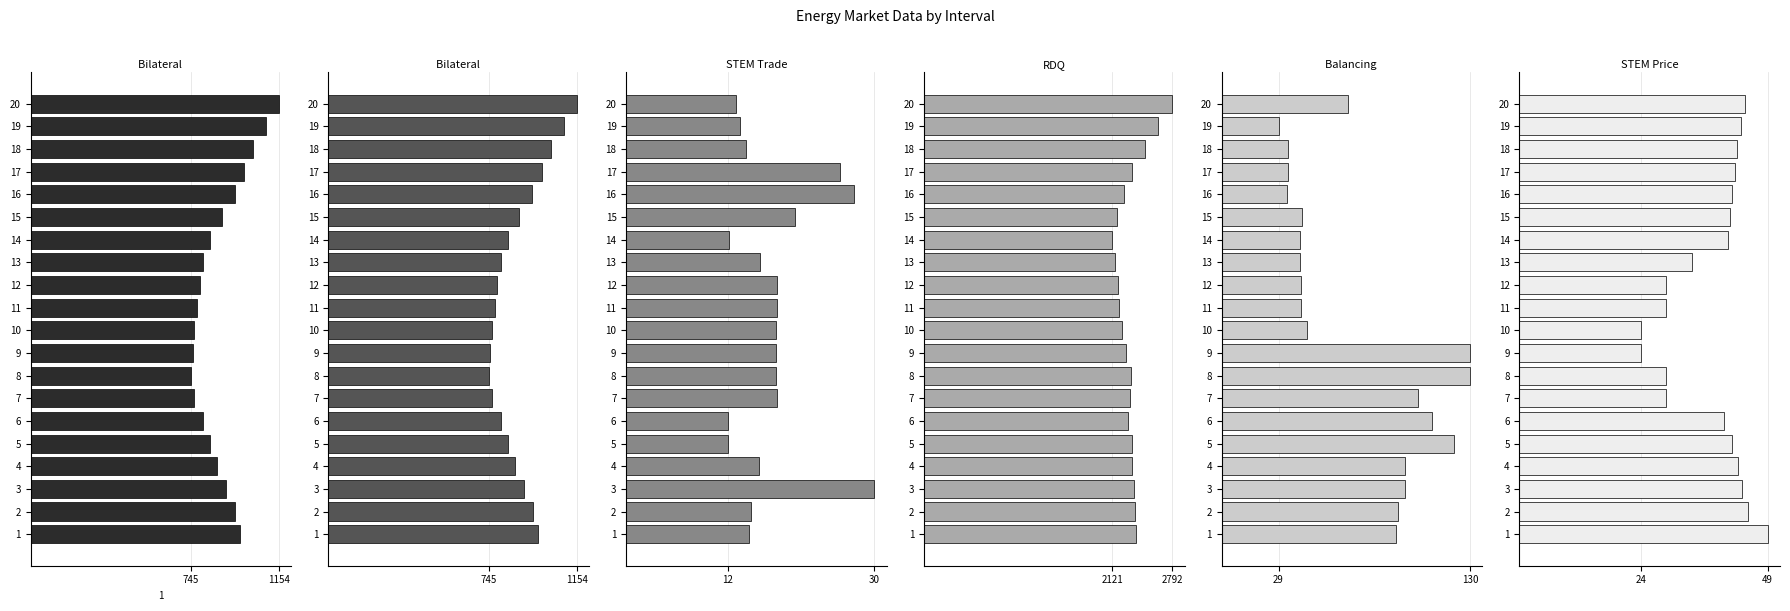

What is the difference between the second highest and minimum values in the STEM Price series?

21.3